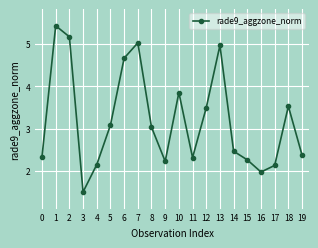

What is the ratio of the value at 14 to the value at 3?

1.6